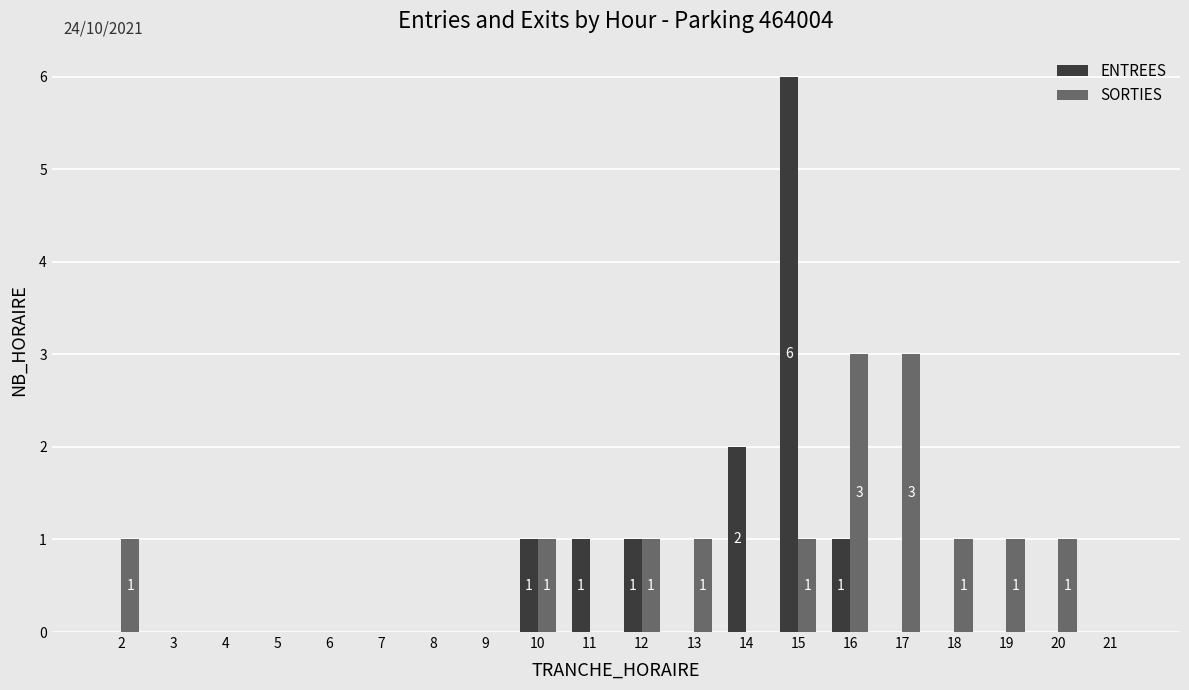

Between 7 and 11, which series saw the biggest shift?

ENTREES